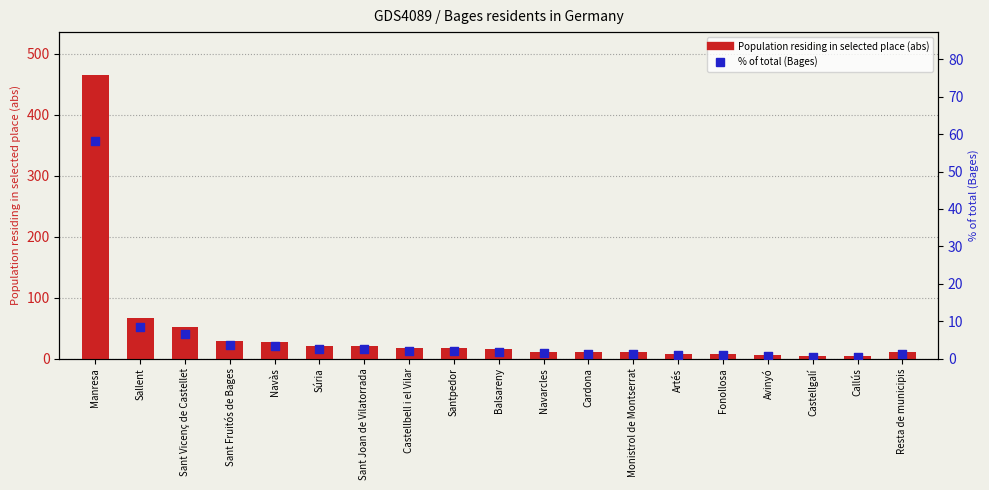

Which series contains the highest Y value?

Population residing in selected place (abs)